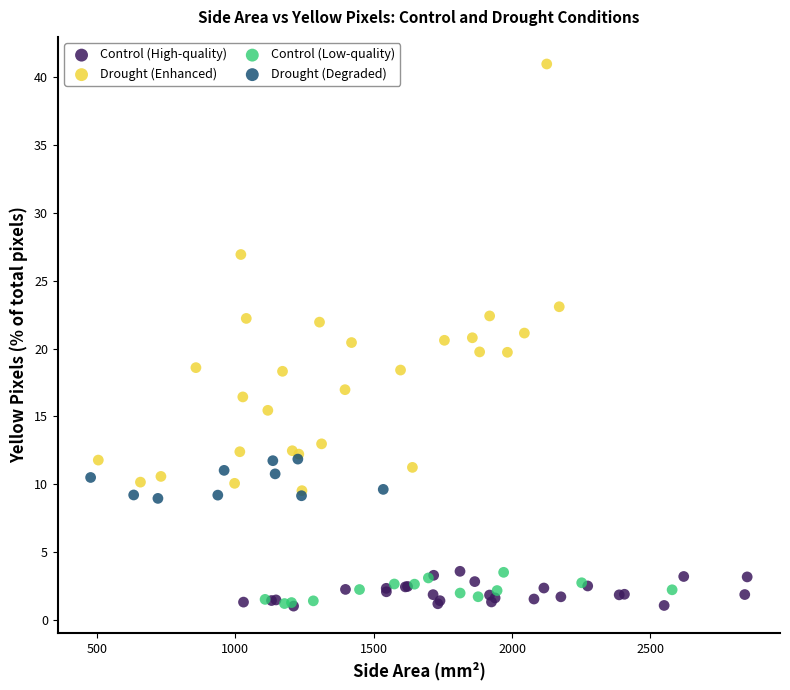

Which series has the widest spread of Y values?

Drought (Enhanced)